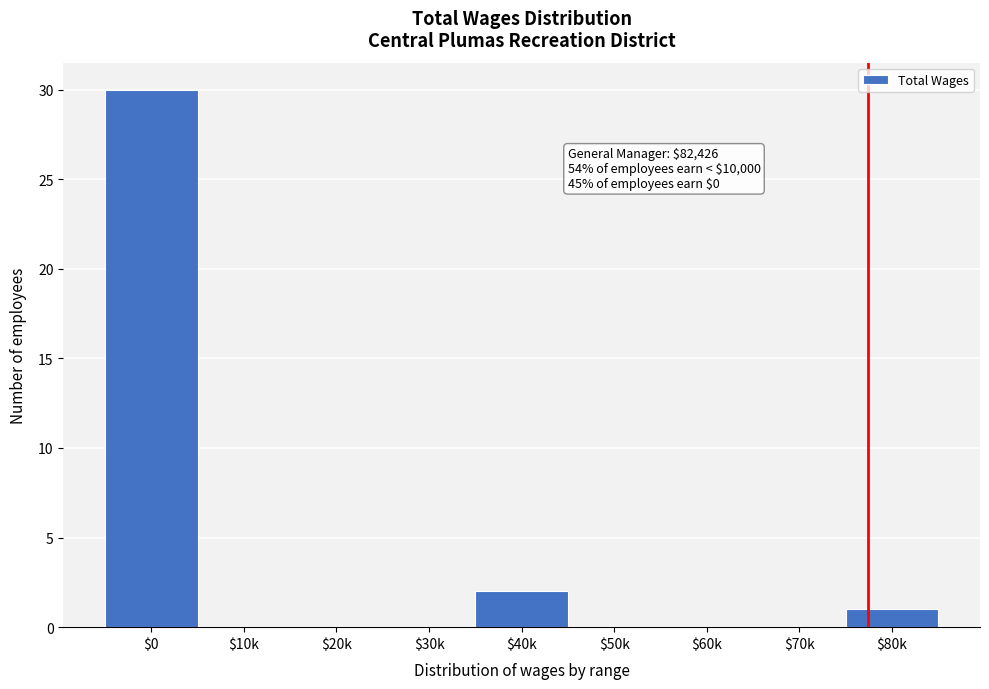

True or false: the data shows 0 at $50k.

True